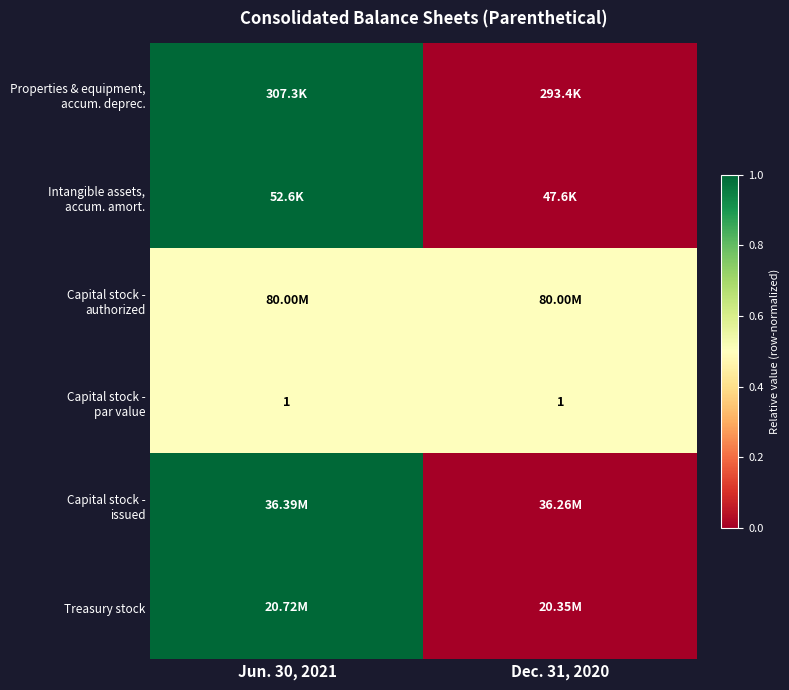

Between Dec. 31, 2020 and Jun. 30, 2021, which is larger?

Jun. 30, 2021